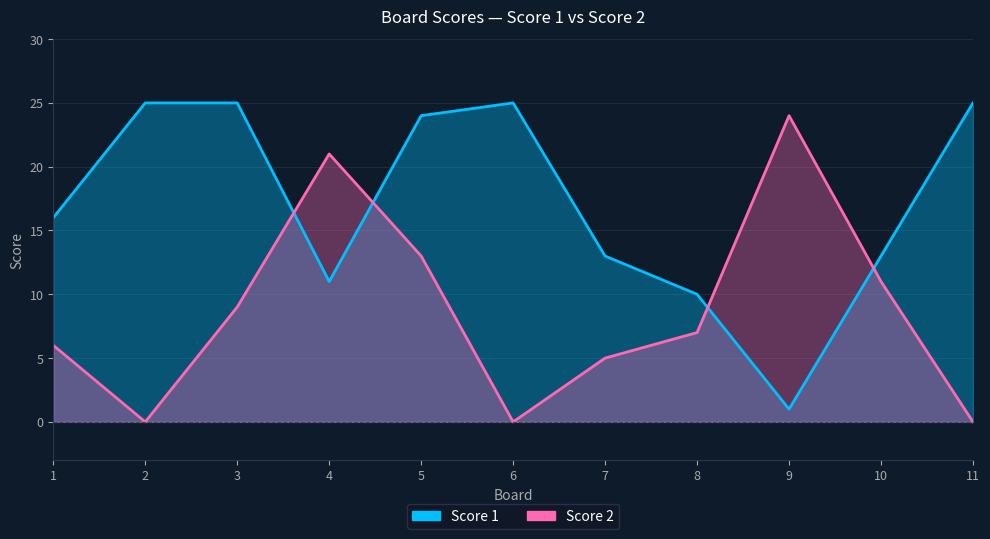

The value of Score 2 at 4 is 5. True or false?

False